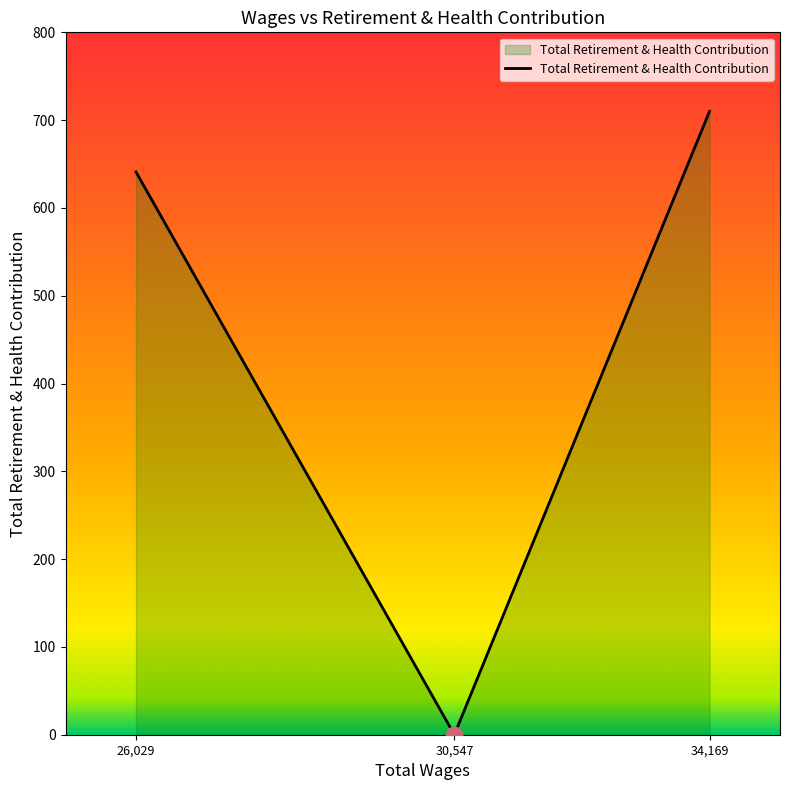

What is the greatest value displayed?

710